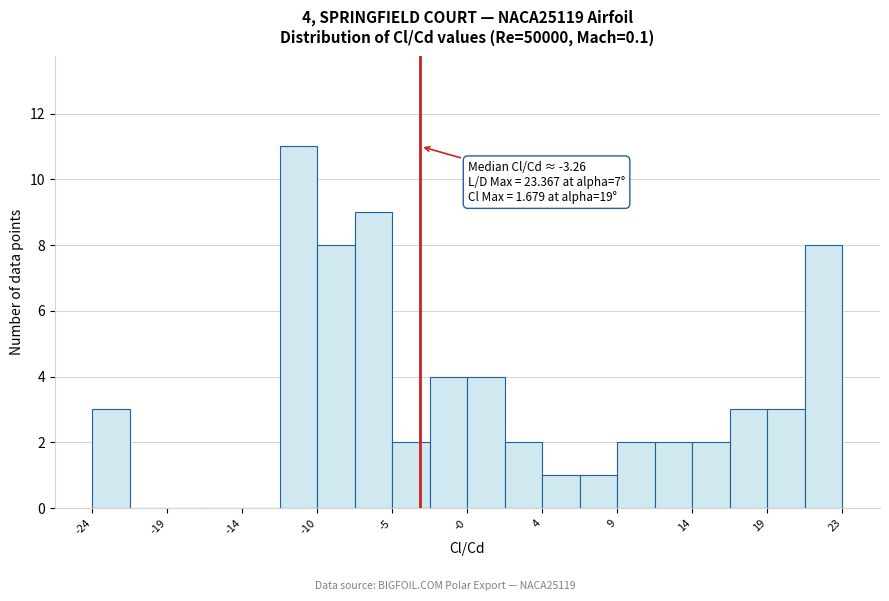

Which range on the x-axis has the tallest bar?

-12.0 to -10.0